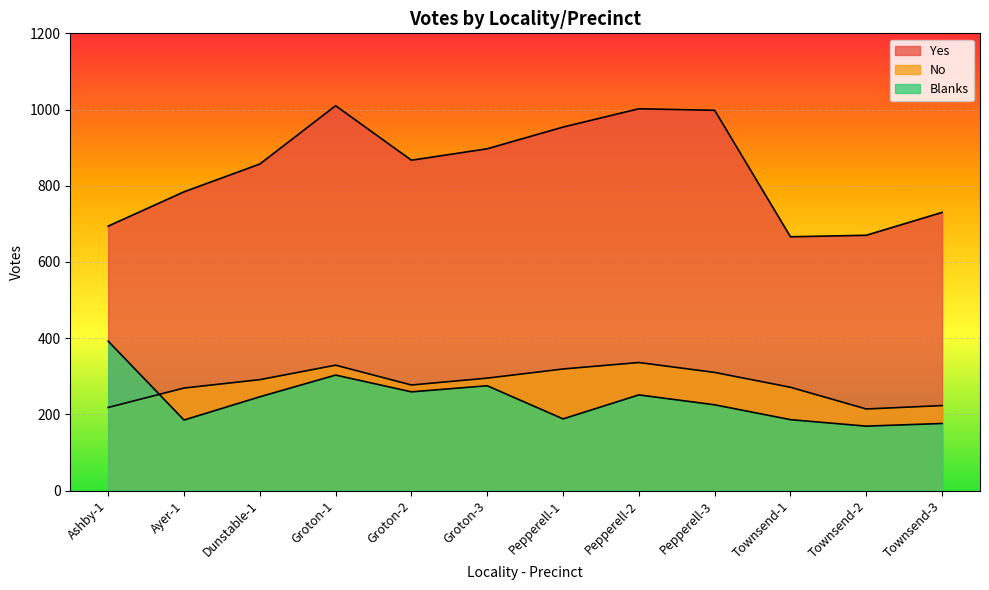

What is the label of the 2nd point from the right?

Townsend-2